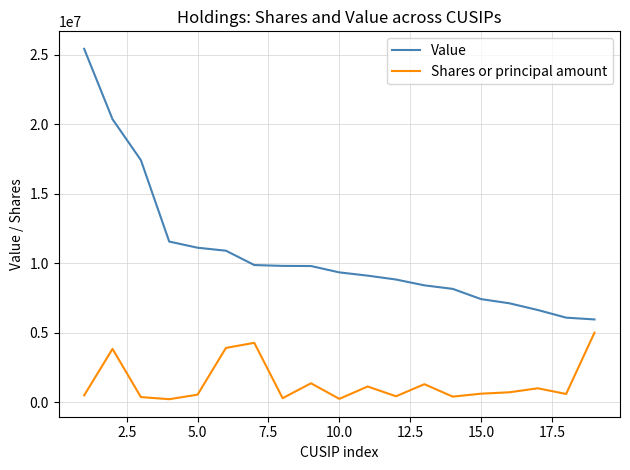

What is the maximum value for Shares or principal amount?

5000000